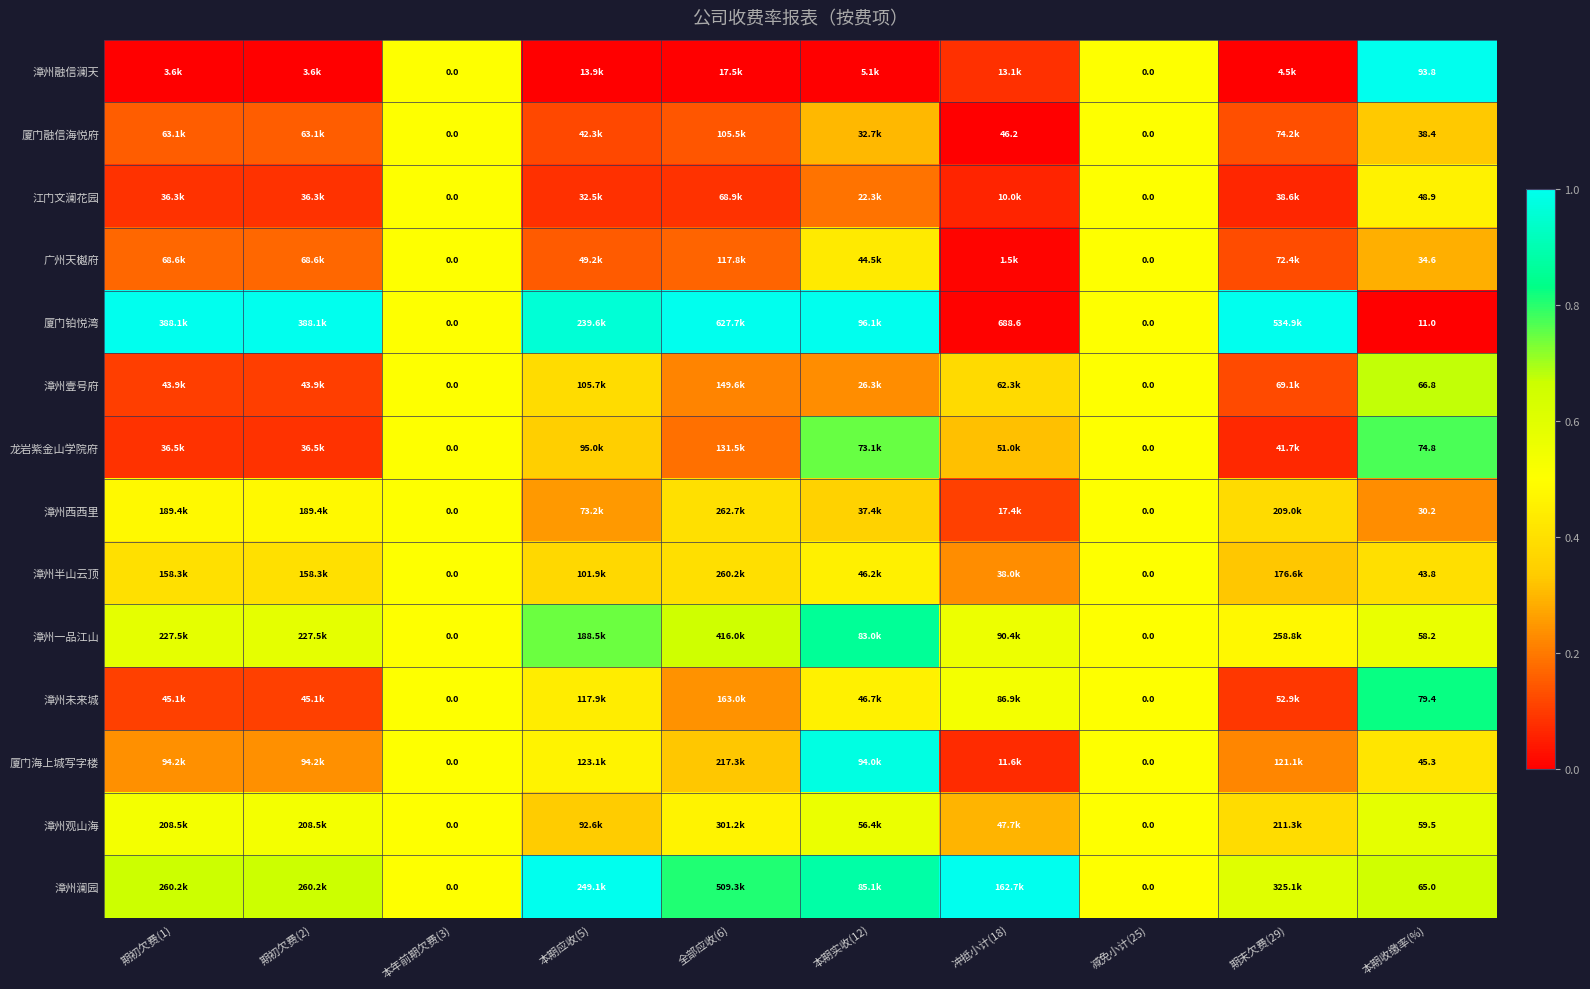

What is the difference between the highest and lowest values at 本期收缴率(%)?

82.8